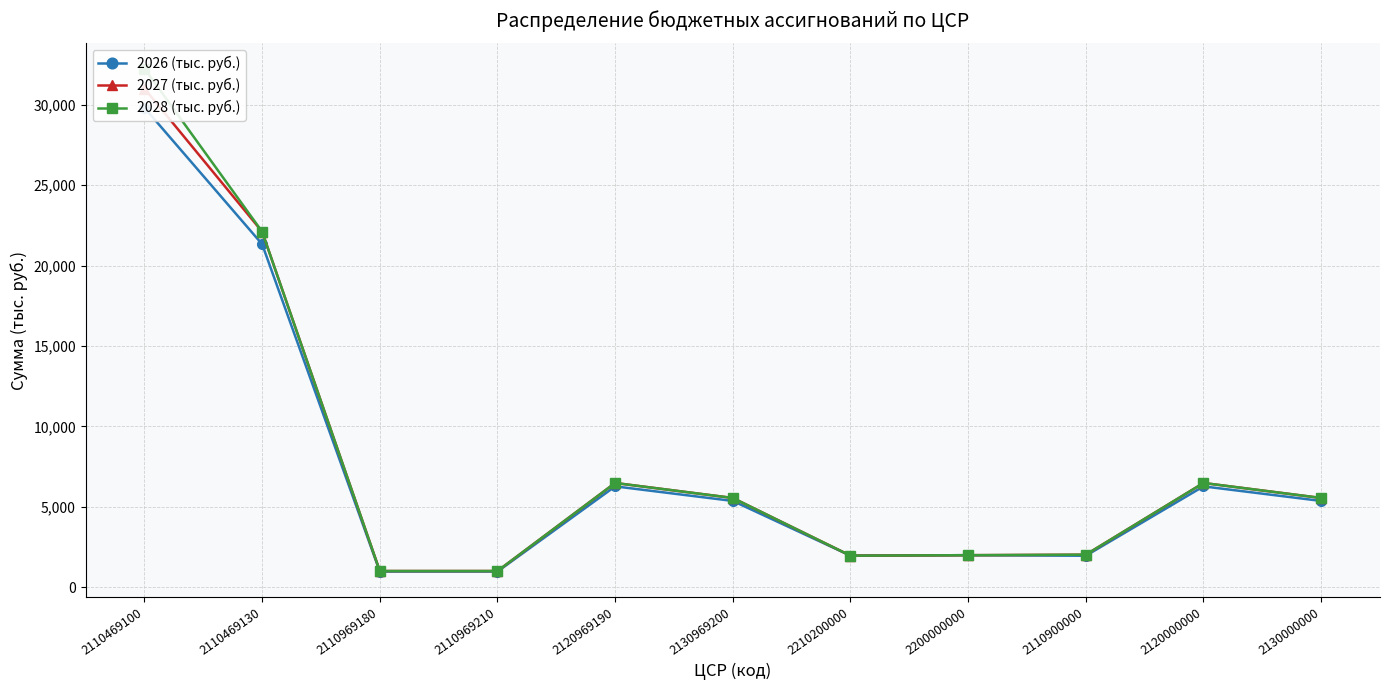

True or false: 2028 (тыс. руб.) has more than 0 points higher than both neighbors.

True